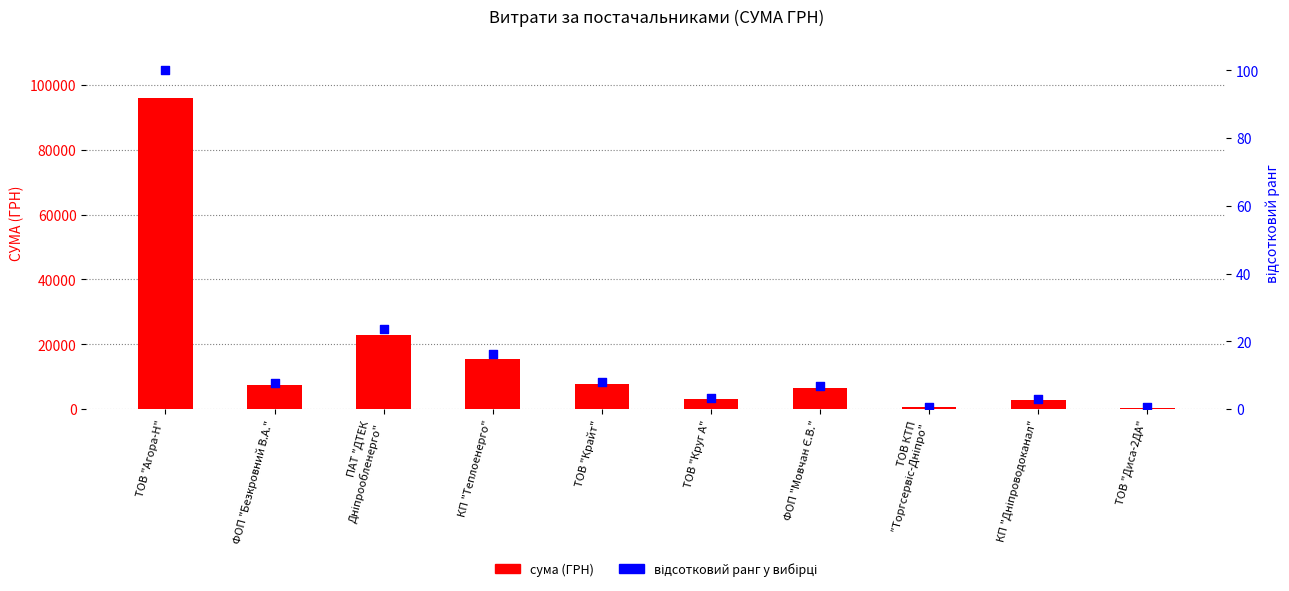

Which series has the widest spread of Y values?

сума (ГРН)